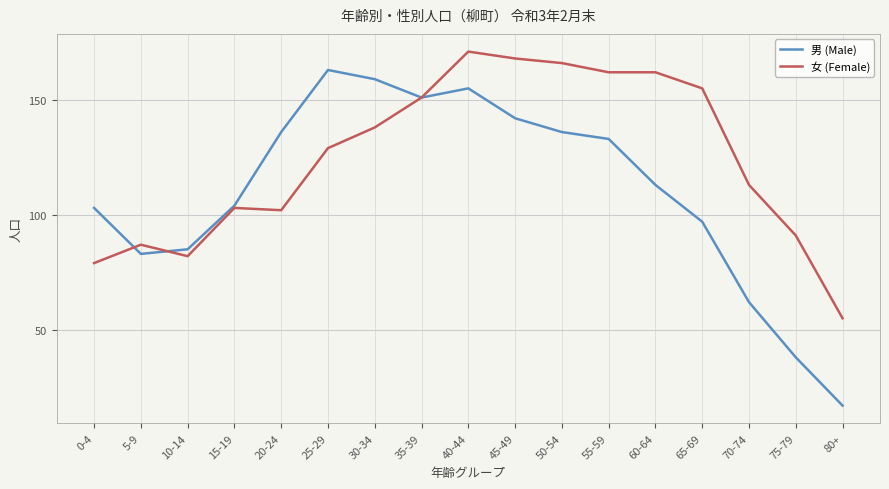

What is the approximate value of 男 (Male) at 75-79, to the nearest 10?

40